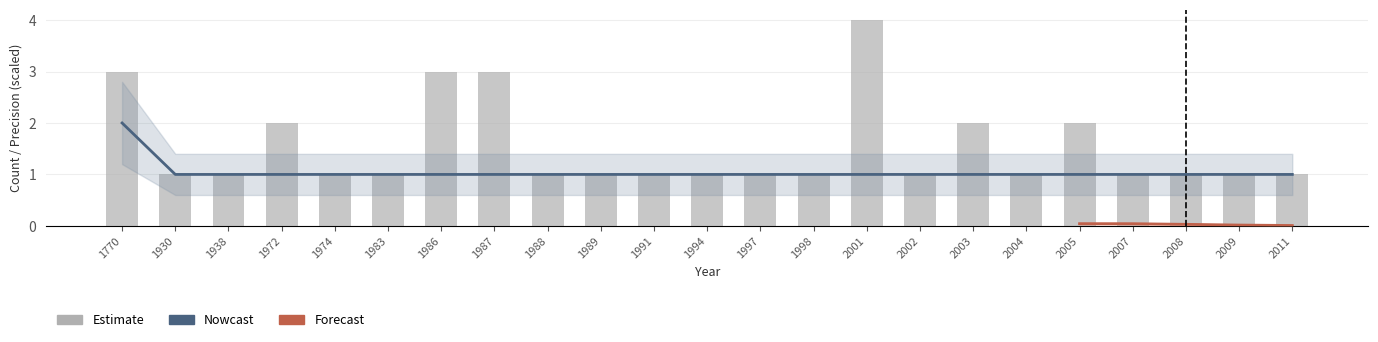

Count the number of categories in the chart.

23